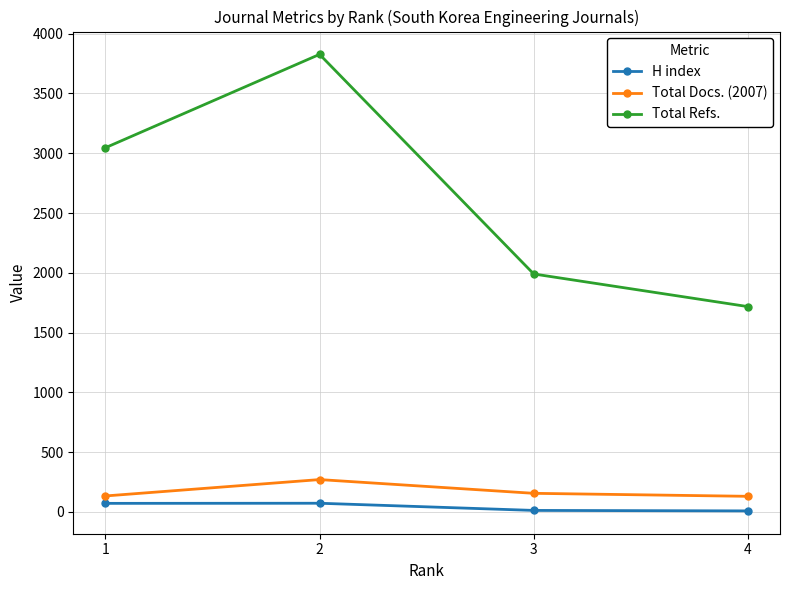

What is the sum of the H index values at 3 and 2?

84